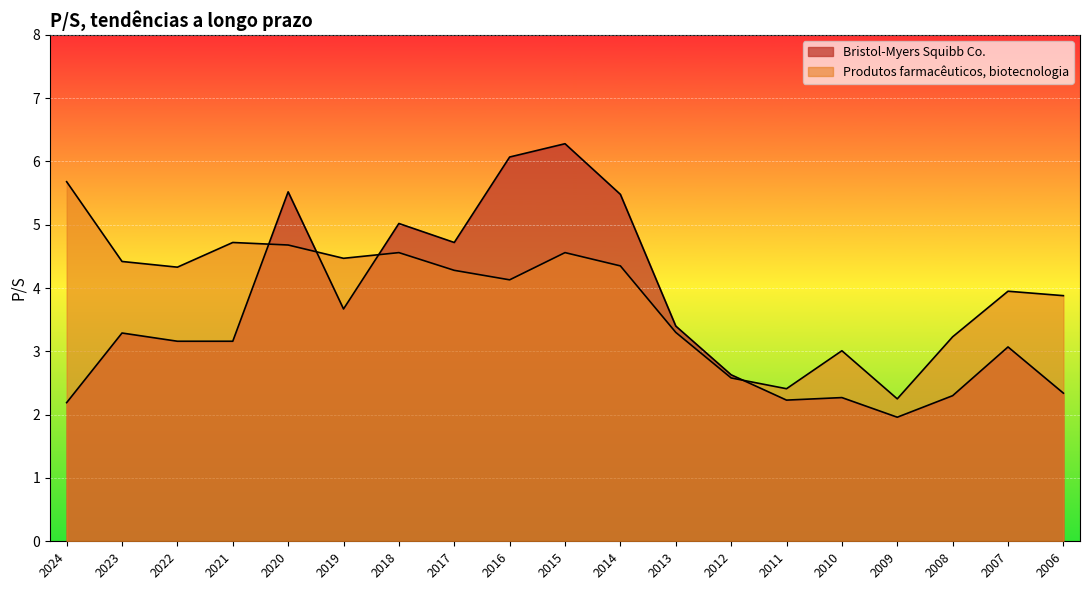

At how many categories does at least one series exceed 4?

11